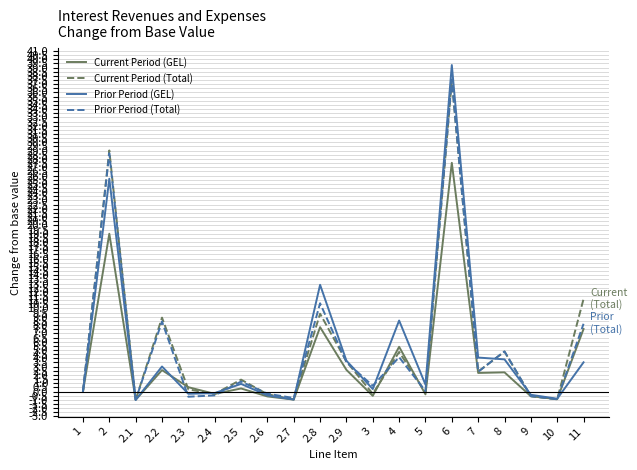

Which series has the largest range (max minus min)?

Prior Period (GEL)